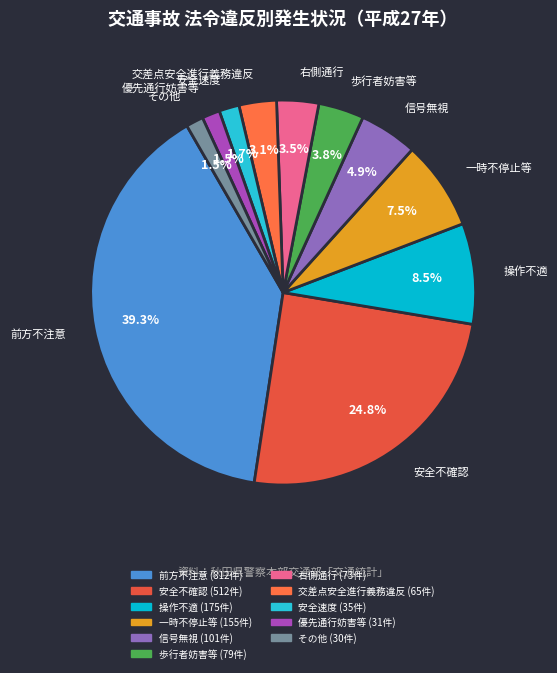

To the nearest percent, what percentage of the pie is 前方不注意?

39%